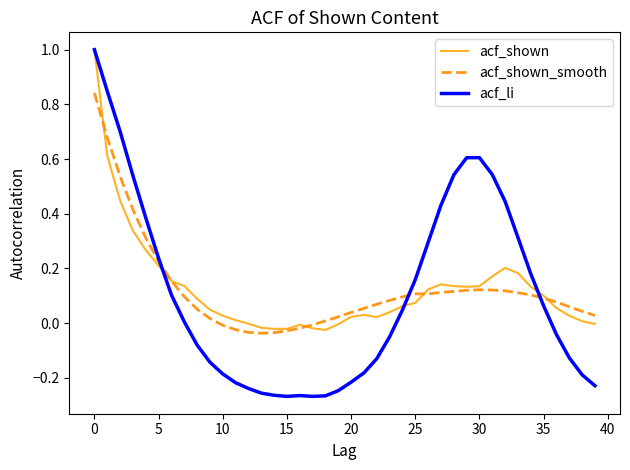

Which series has the largest range (max minus min)?

acf_li